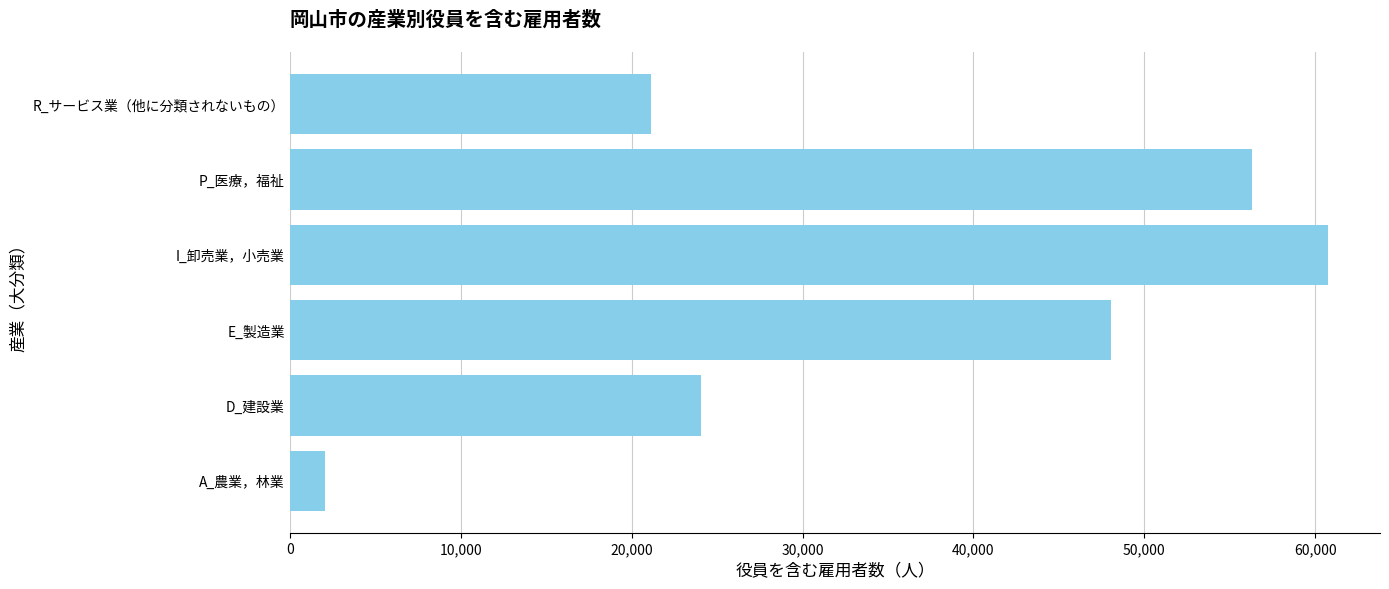

Does the chart contain any negative values?

No